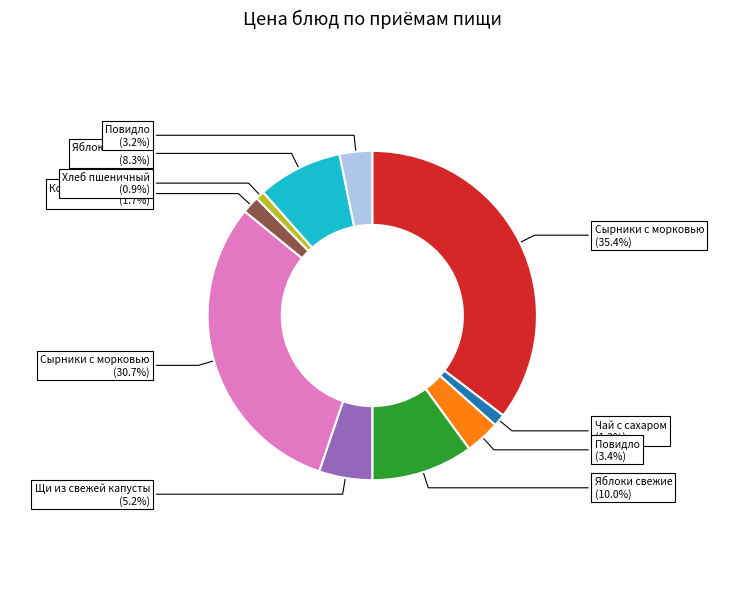

Is there any slice that represents more than half of the pie?

No